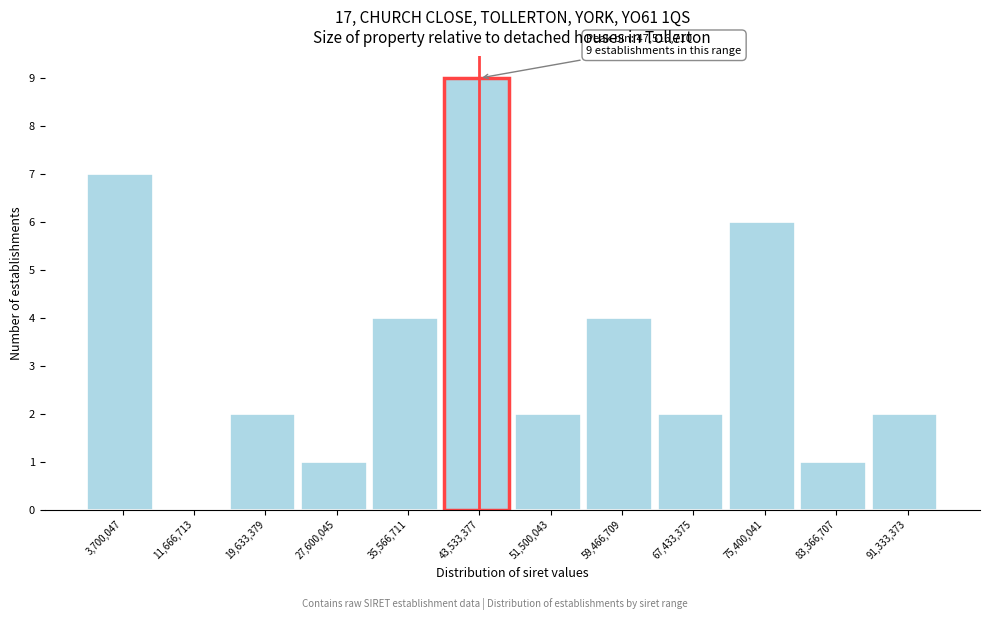

Reading left to right, transcribe all the data shown in this chart.

3,700,047=7	11,666,713=0	19,633,379=2	27,600,045=1	35,566,711=4	43,533,377=9	51,500,043=2	59,466,709=4	67,433,375=2	75,400,041=6	83,366,707=1	91,333,373=2